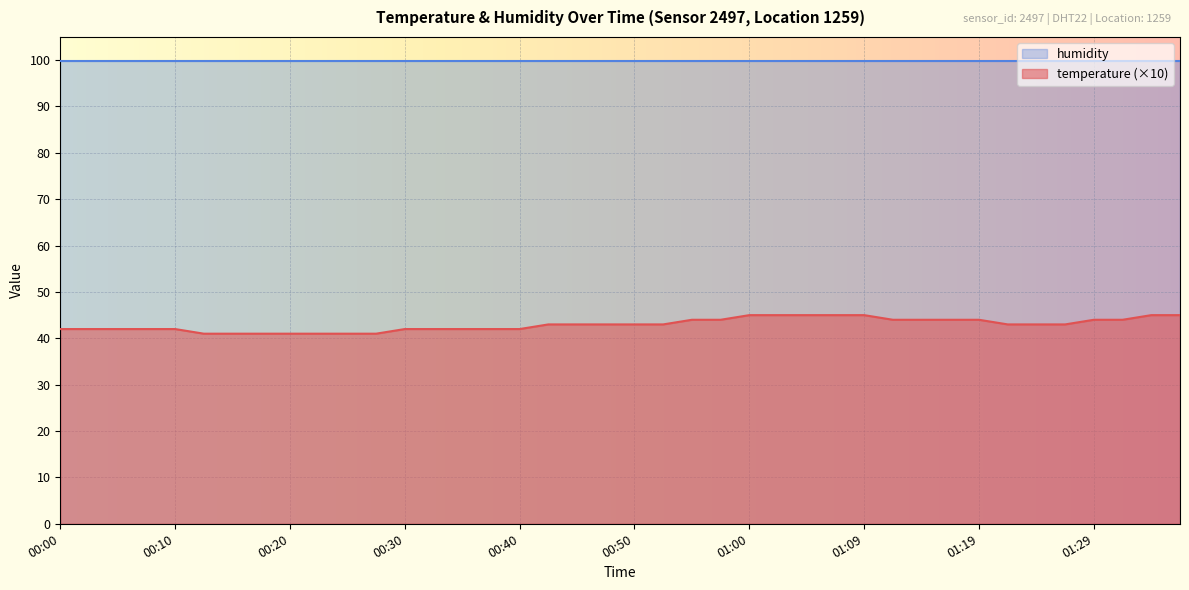

True or false: there are more than 0 points higher than both neighbors.

False